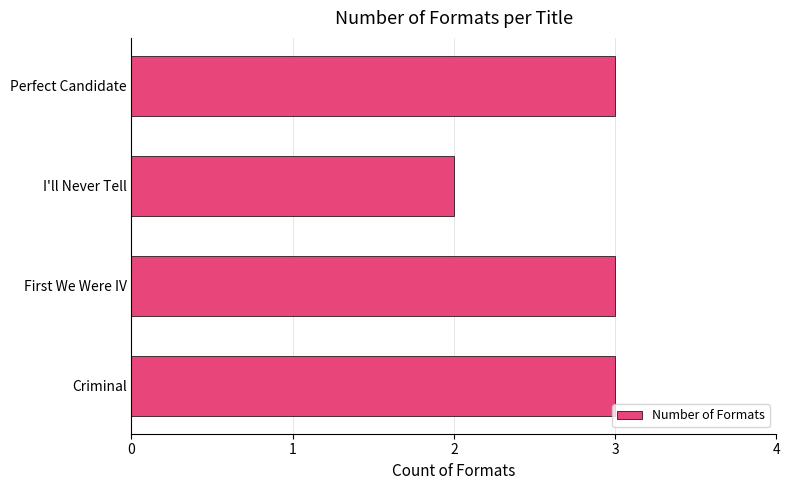

Which has a higher value, Perfect Candidate or I'll Never Tell?

Perfect Candidate